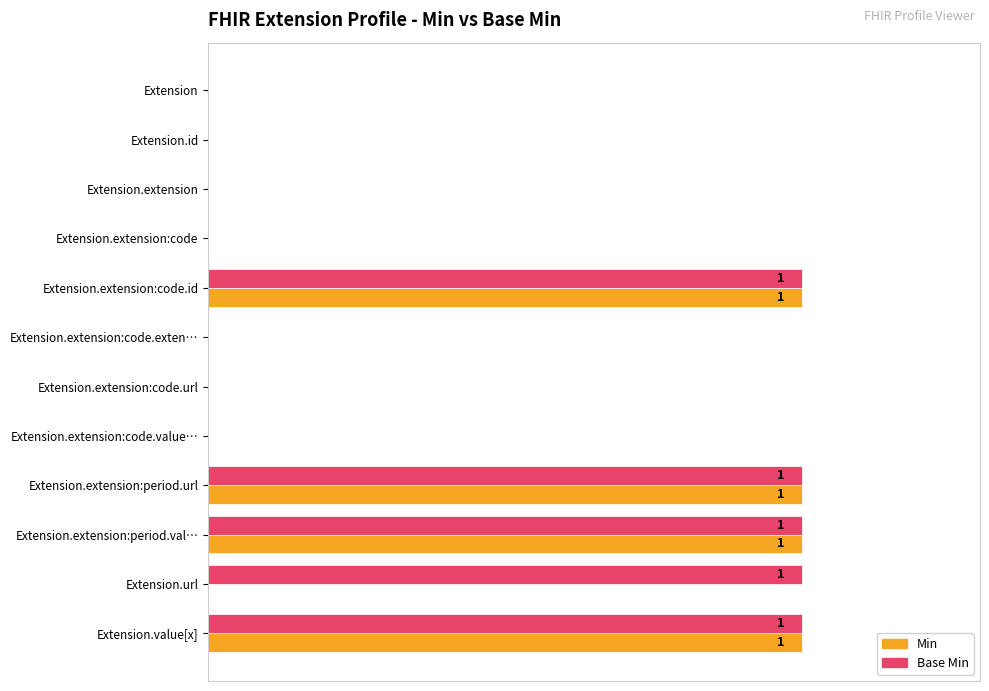

What position from the left is Extension?

1